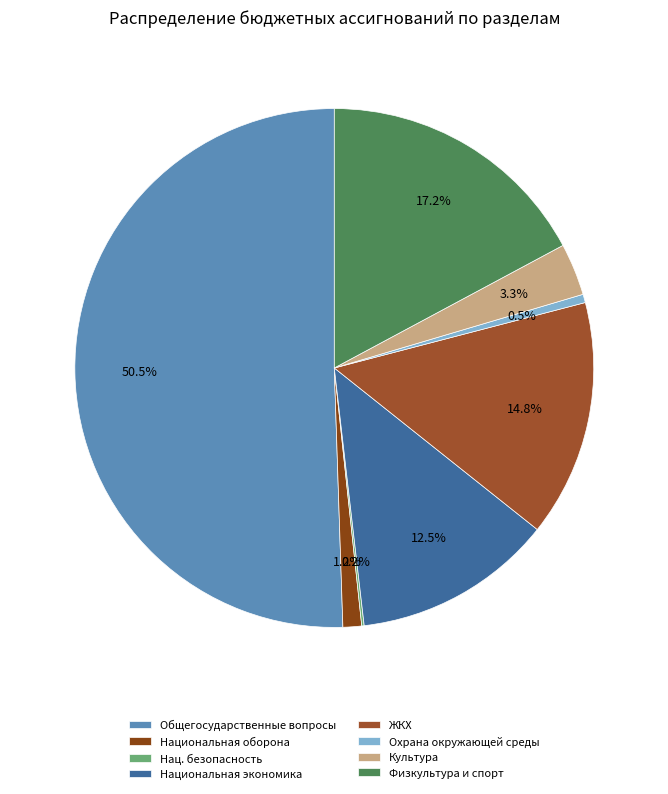

To the nearest percent, what portion does Национальная оборона represent?

1%